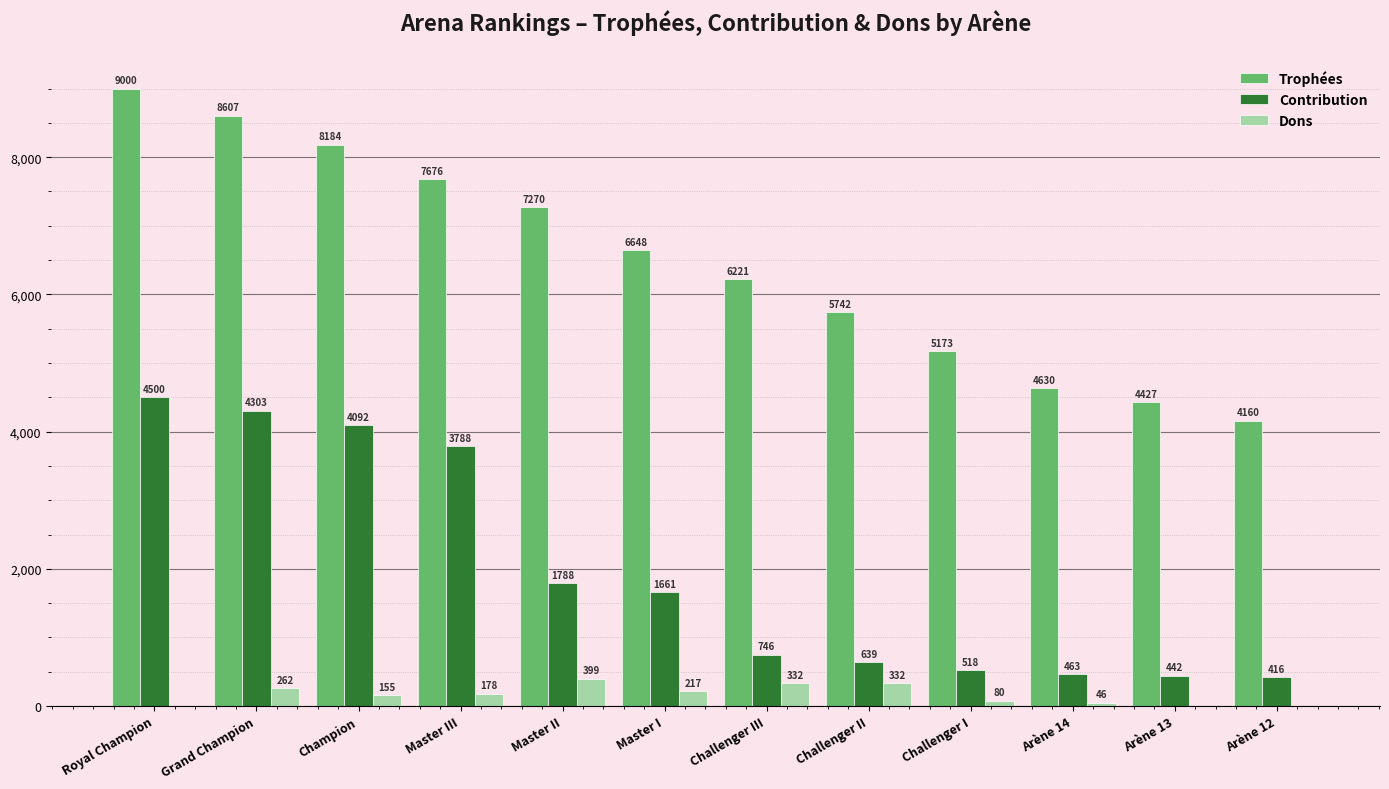

Which label corresponds to the largest value in the chart?

Royal Champion